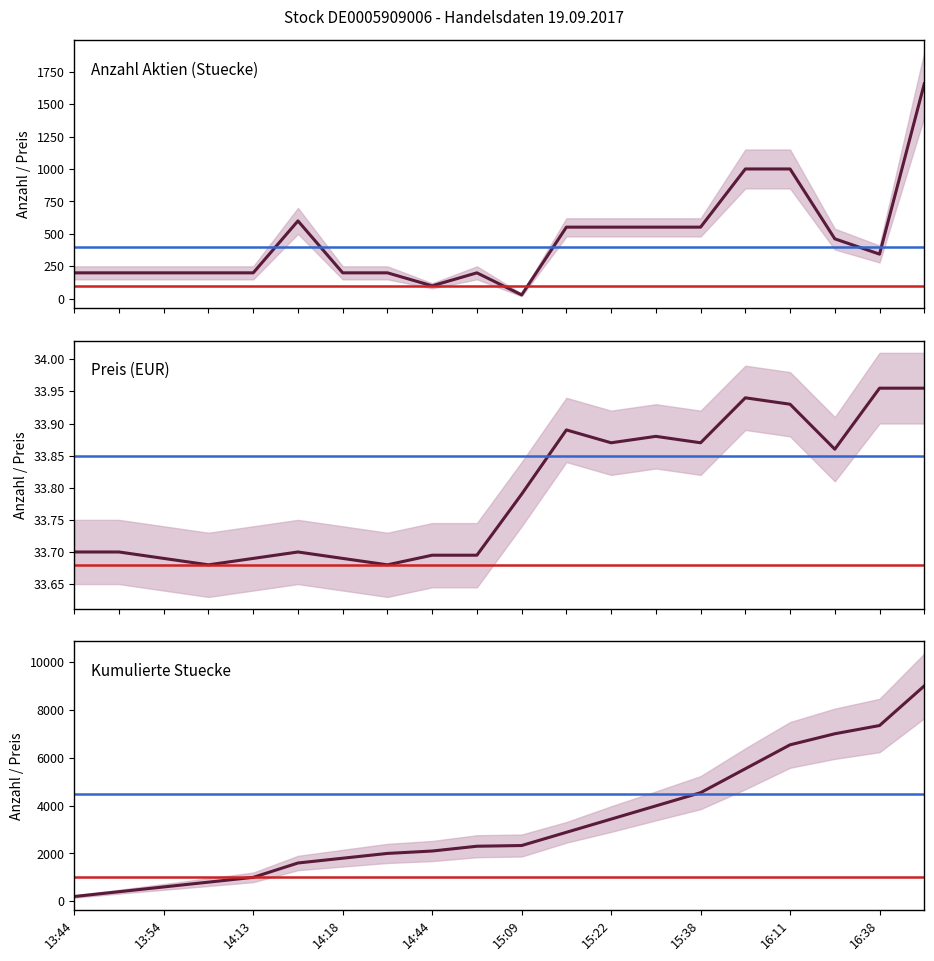

At which category is the sum across all series the highest?

19